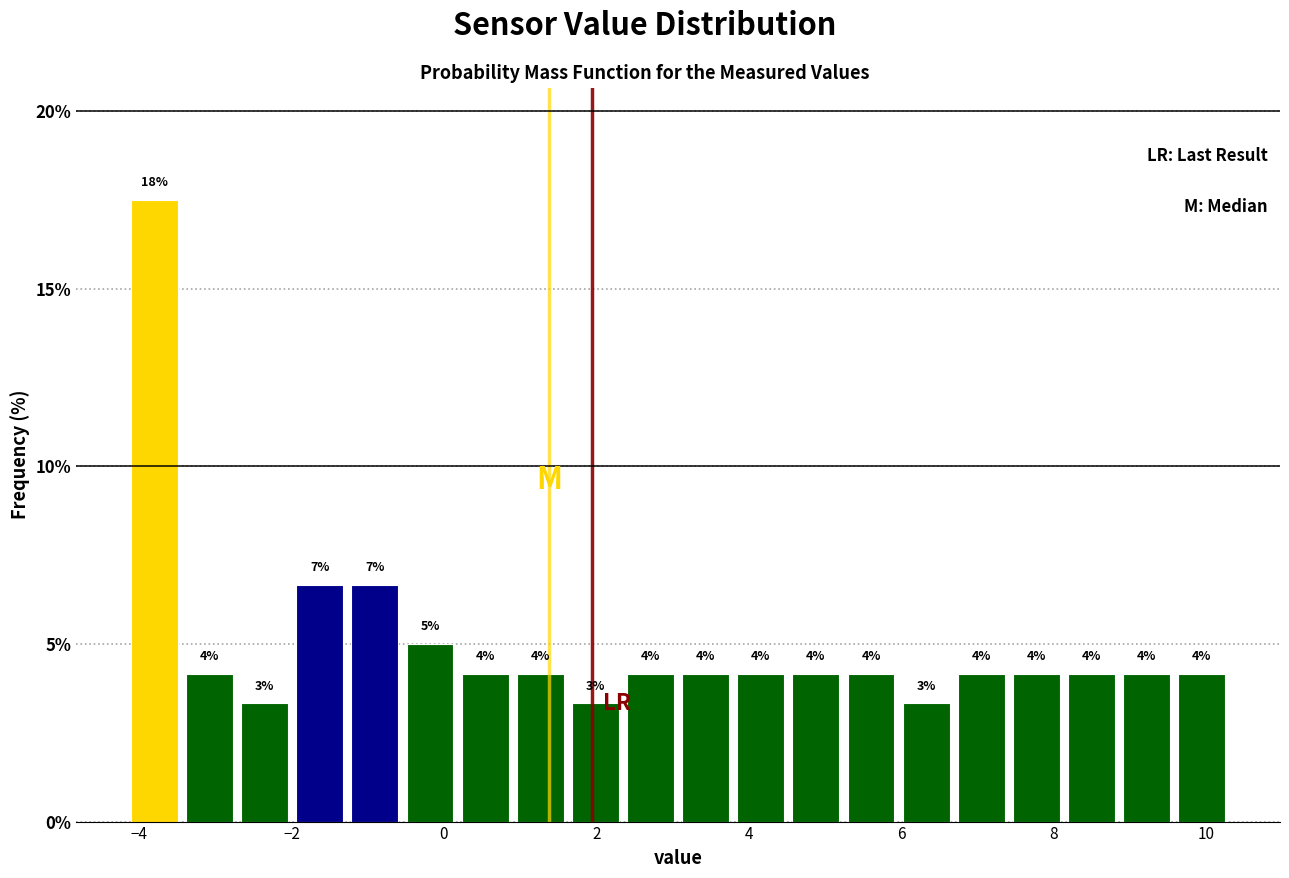

Read against the x-axis, roughly where is the centre of the tallest bar?

-3.8